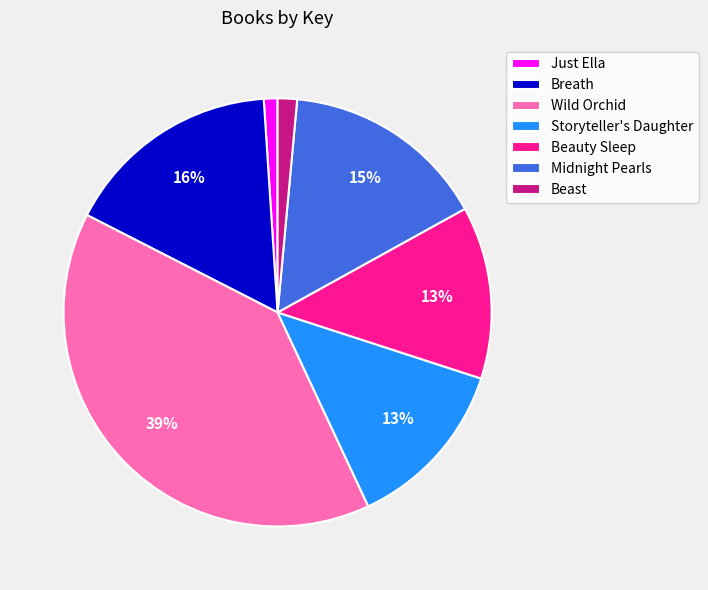

To the nearest percent, what portion does Beauty Sleep represent?

13%